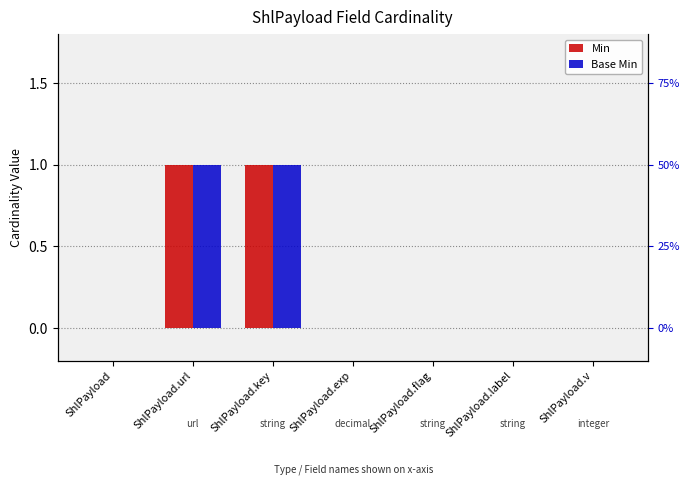

Reading right to left, list all the values displayed in this chart.

Min: ShlPayload.v=0	ShlPayload.label=0	ShlPayload.flag=0	ShlPayload.exp=0	ShlPayload.key=1	ShlPayload.url=1	ShlPayload=0
Base Min: ShlPayload.v=0	ShlPayload.label=0	ShlPayload.flag=0	ShlPayload.exp=0	ShlPayload.key=1	ShlPayload.url=1	ShlPayload=0